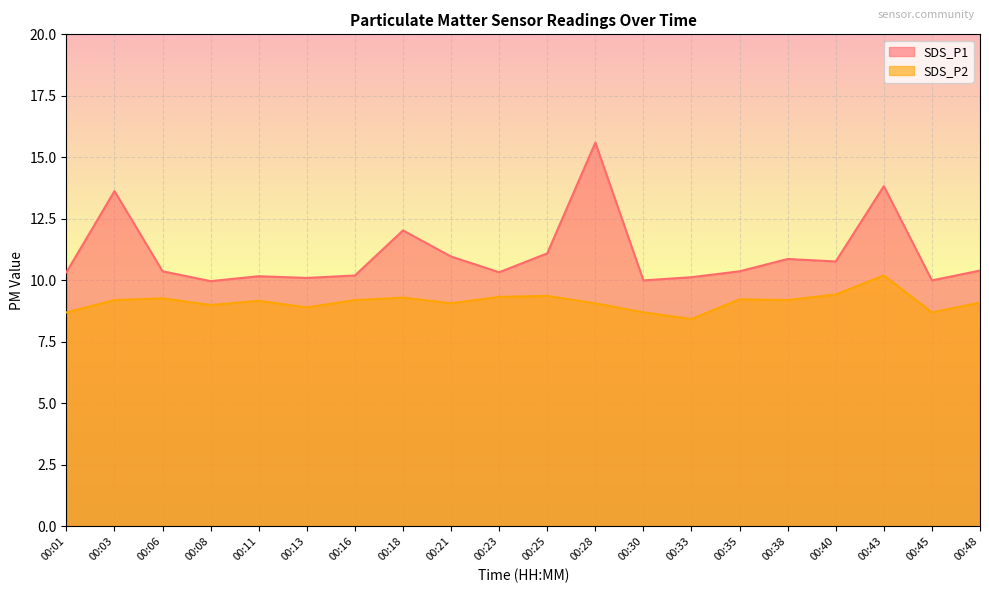

Reading left to right, what are all the values shown in this chart?

SDS_P1: 10.3	13.6	10.4	10.0	10.2	10.1	10.2	12.0	11.0	10.3	11.1	15.6	10.0	10.1	10.4	10.9	10.8	13.8	10.0	10.4
SDS_P2: 8.7	9.2	9.3	9.0	9.2	8.9	9.2	9.3	9.1	9.3	9.4	9.1	8.7	8.4	9.2	9.2	9.4	10.2	8.7	9.1